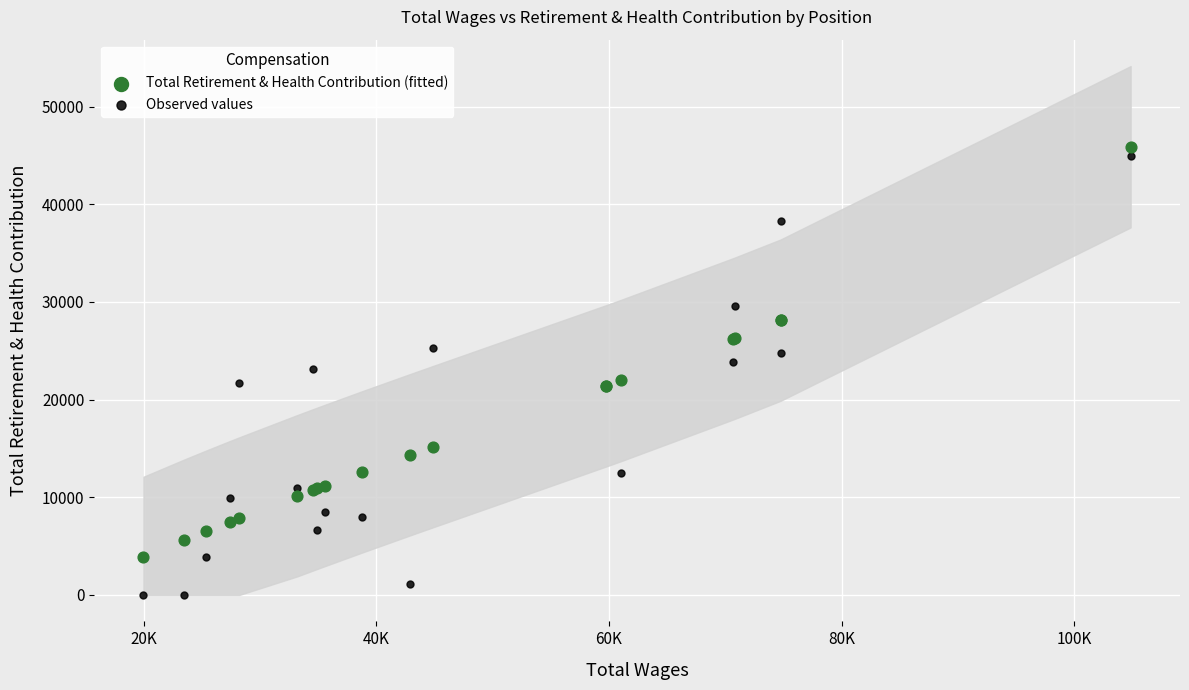

Which series reaches the minimum Y coordinate?

Observed values